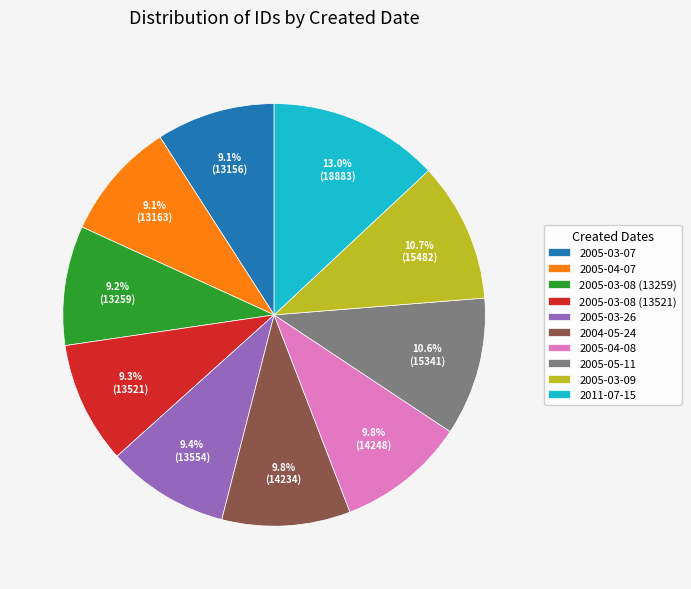

Count the number of slices in the pie.

10